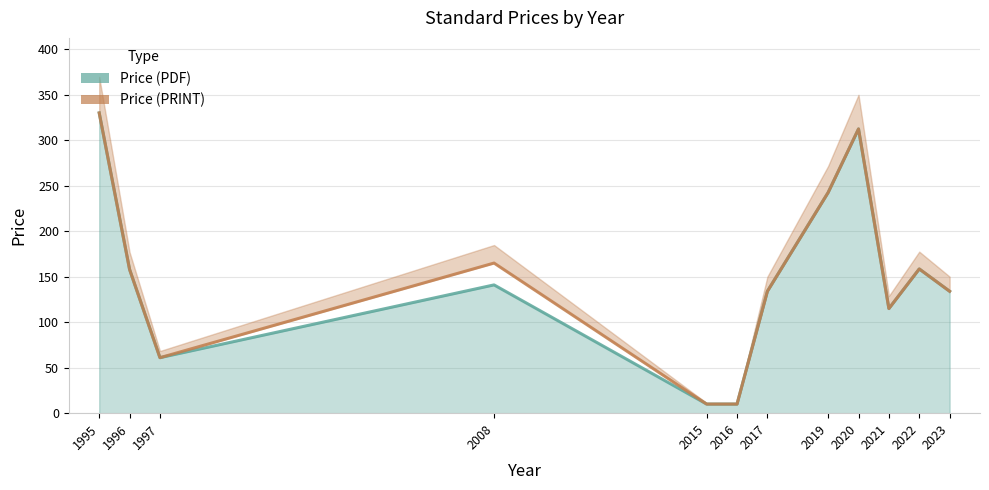

Reading left to right, list all the values displayed in this chart.

Price (PDF): 330.0	158.0	61.0	141.0	10.0	10.0	134.0	242.6	312.4	115.0	158.5	134.0
Price (PRINT): 330.0	158.0	61.0	165.0	10.0	10.0	134.0	242.6	312.4	115.0	158.5	134.0